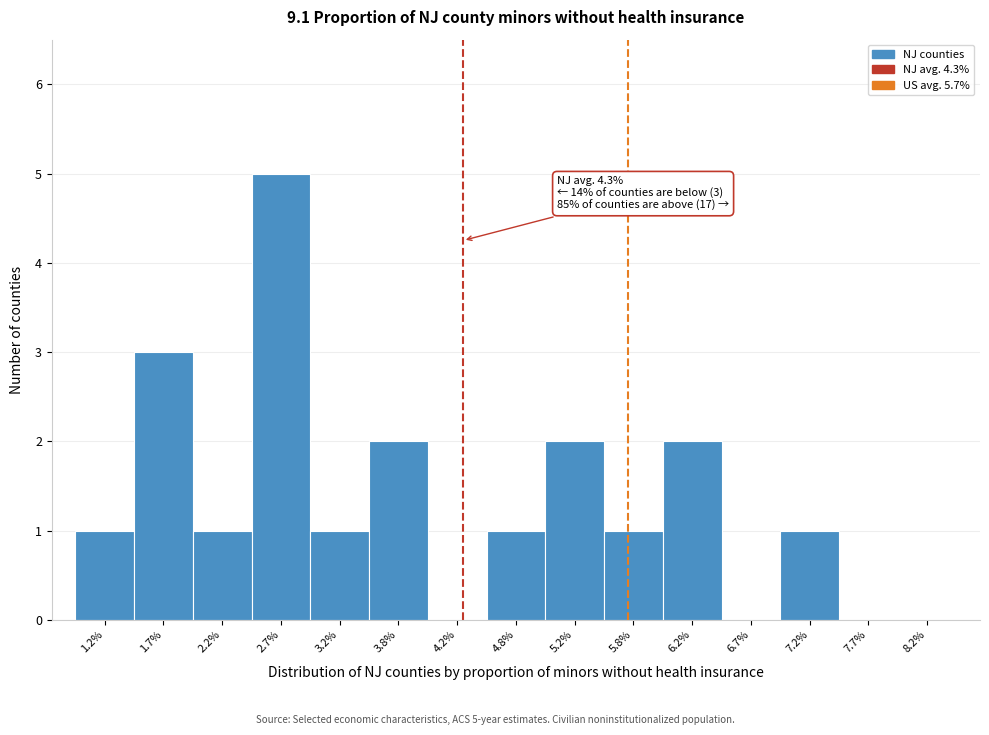

Reading right to left, extract all data points from this chart.

8.2%=0	7.7%=0	7.2%=1	6.7%=0	6.2%=2	5.8%=1	5.2%=2	4.8%=1	4.2%=0	3.8%=2	3.2%=1	2.7%=5	2.2%=1	1.7%=3	1.2%=1